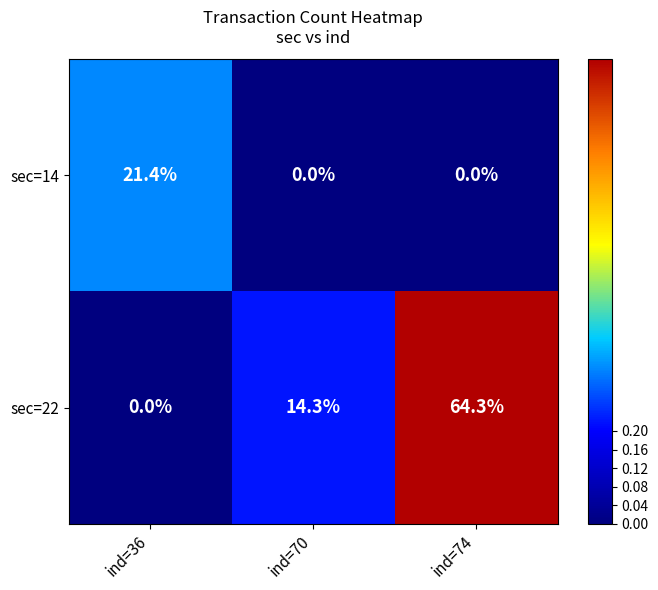

Is it true that sec=22 equals 19.6 at ind=70?

False